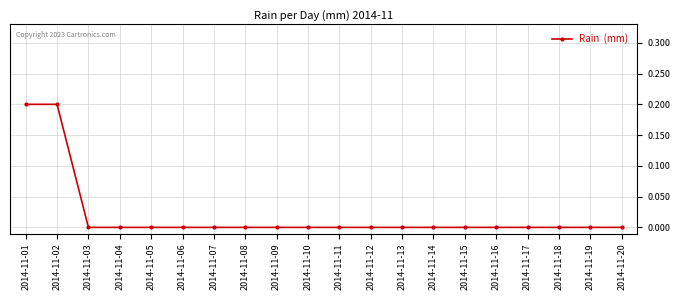

What is the sum of all values?

0.4